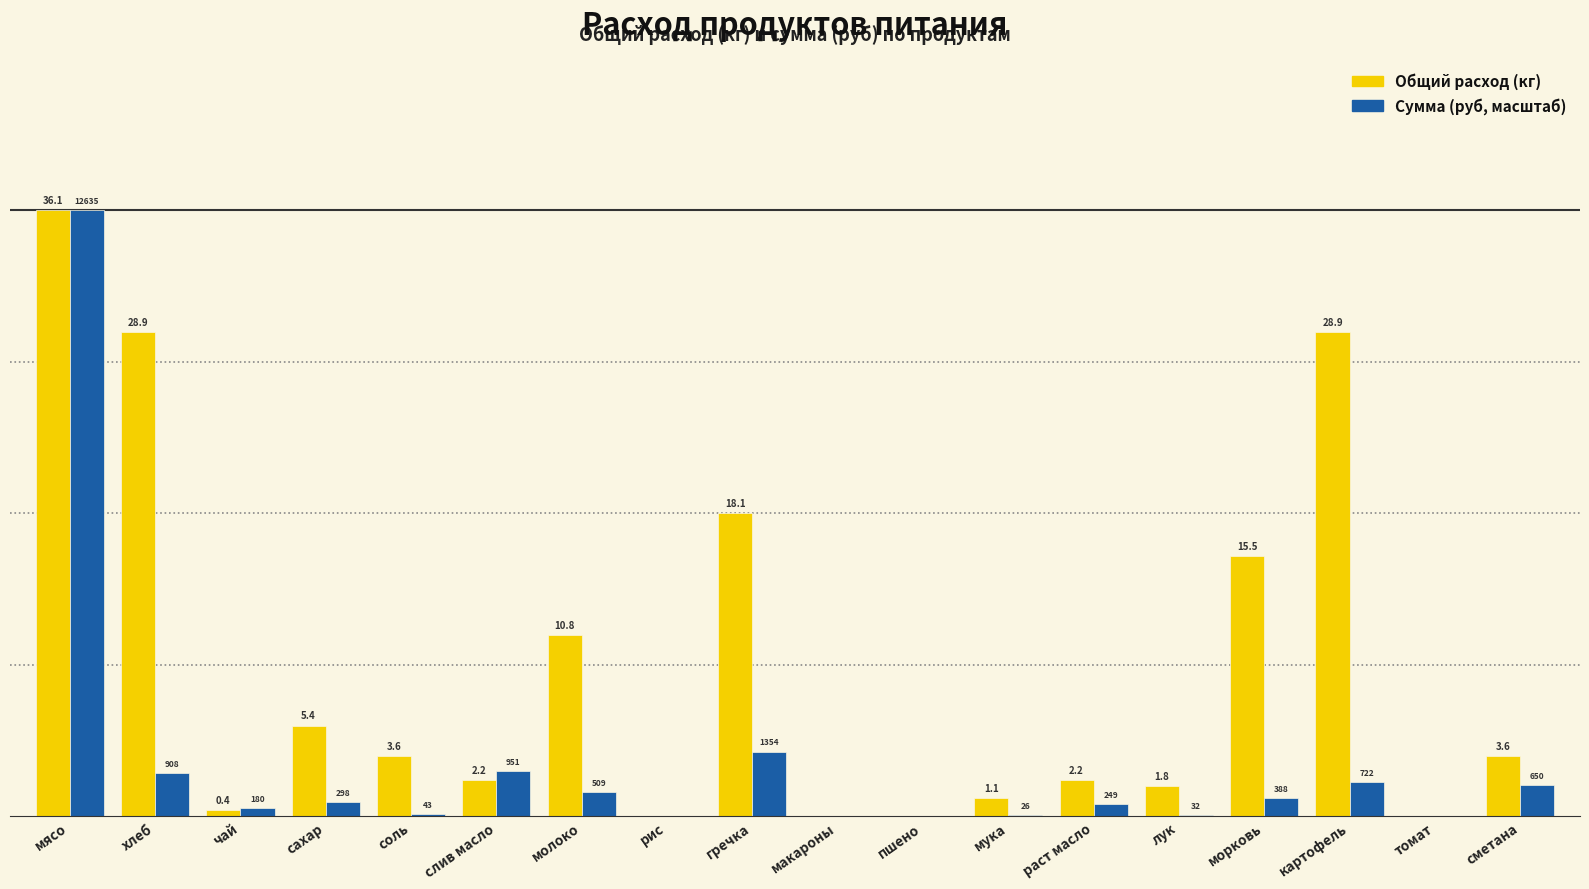

At which category is the sum across all series the highest?

мясо